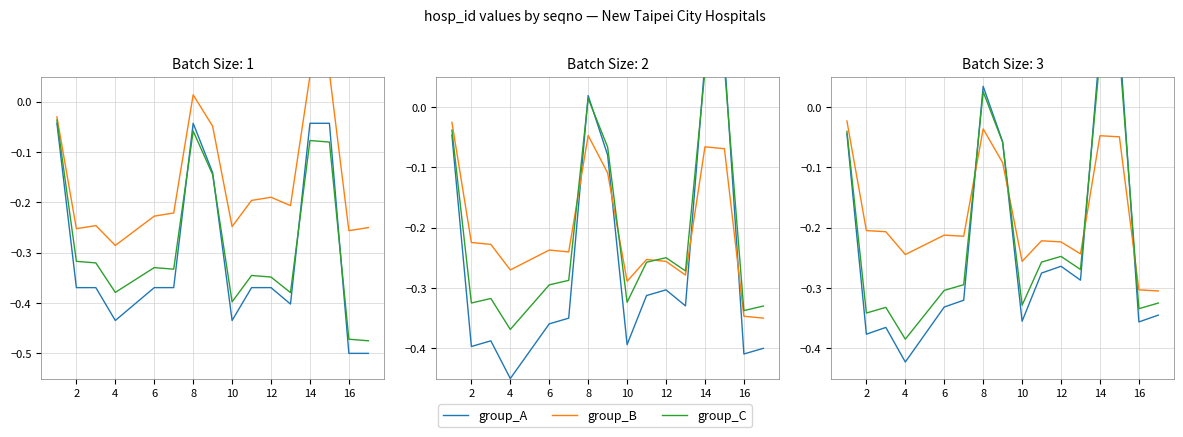

How many data points in group_C are above 0?

3